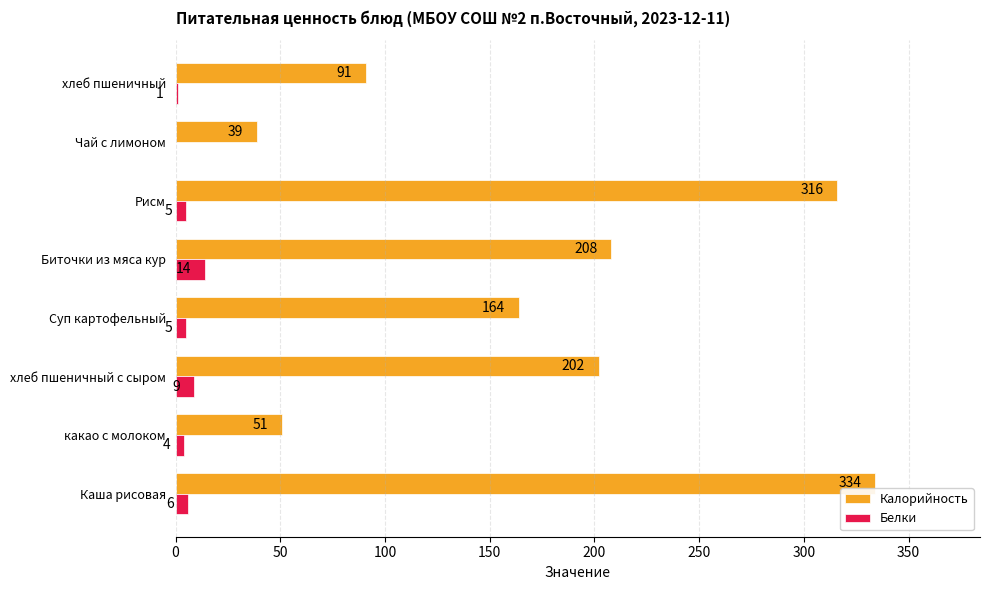

What is the sum of the Белки values at какао с молоком and хлеб пшеничный?

5